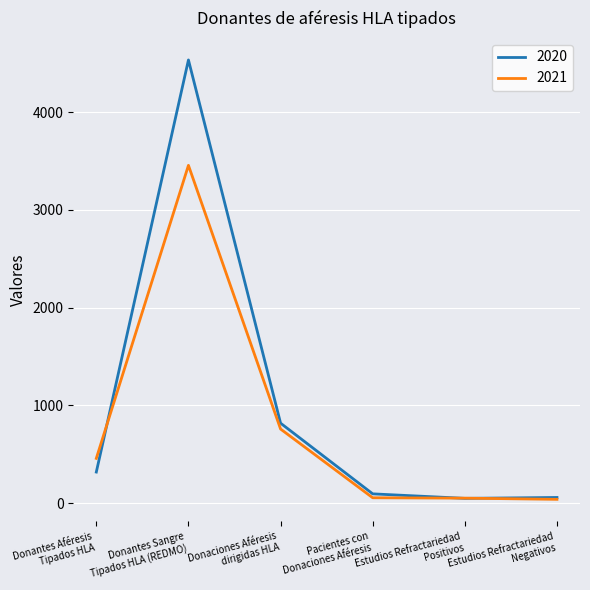

The value of 2021 at Donantes Sangre
Tipados HLA (REDMO) is 4797. True or false?

False